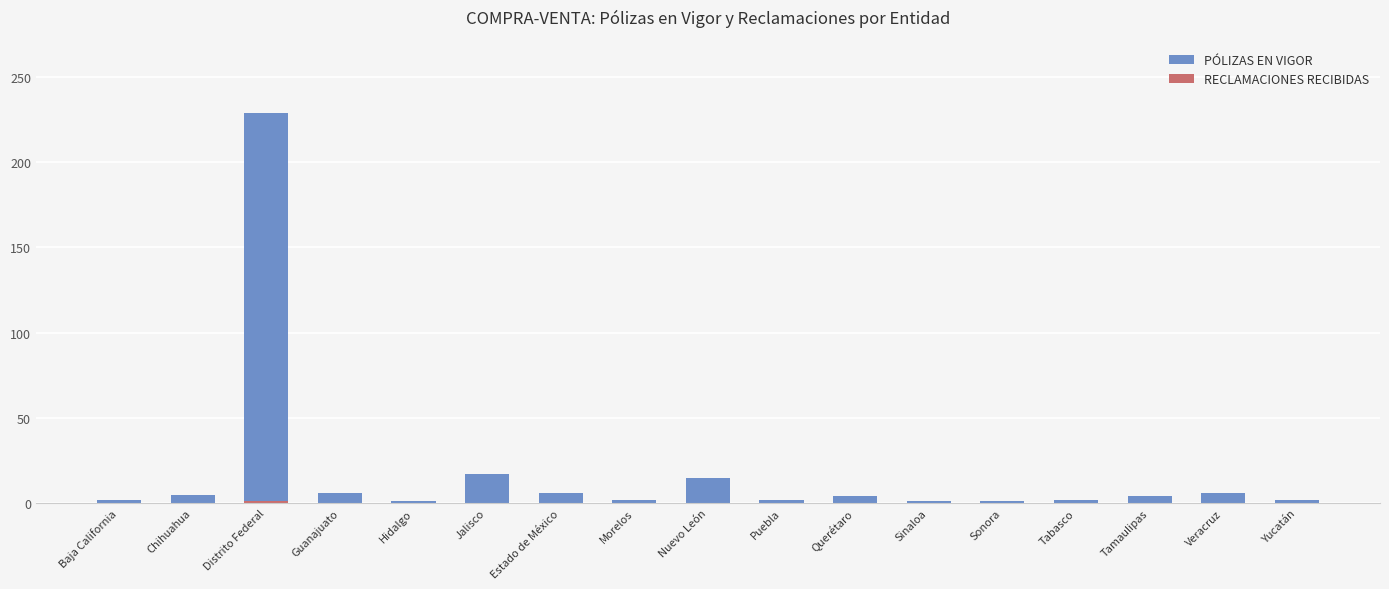

What is the sum of all RECLAMACIONES RECIBIDAS values?

1